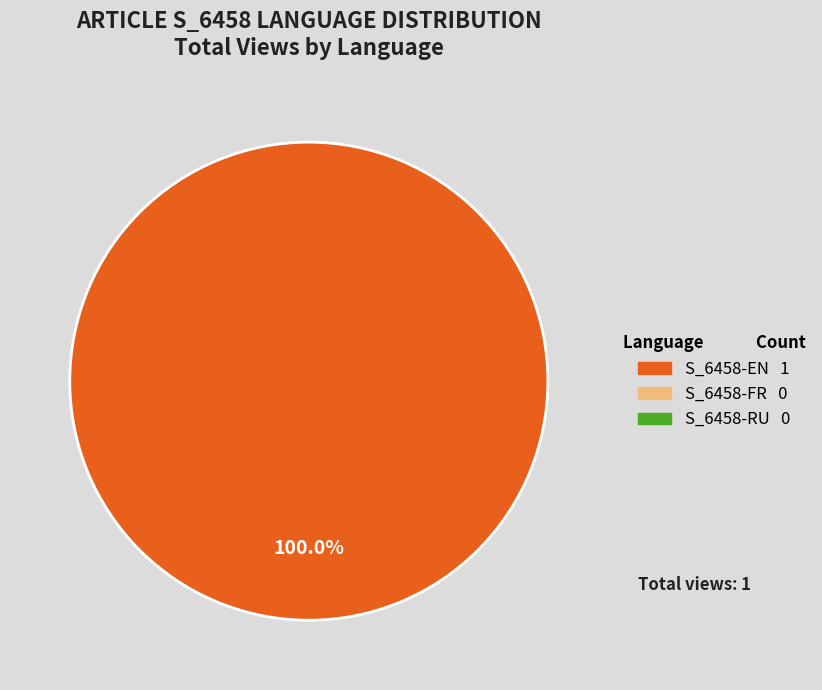

Does any single category account for the majority?

Yes